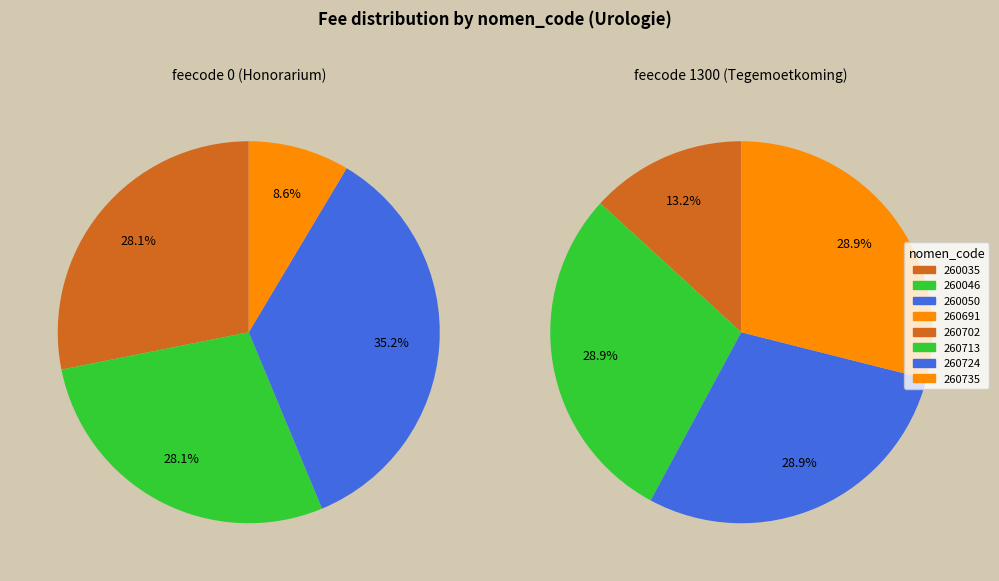

How many segments does this pie chart have?

8